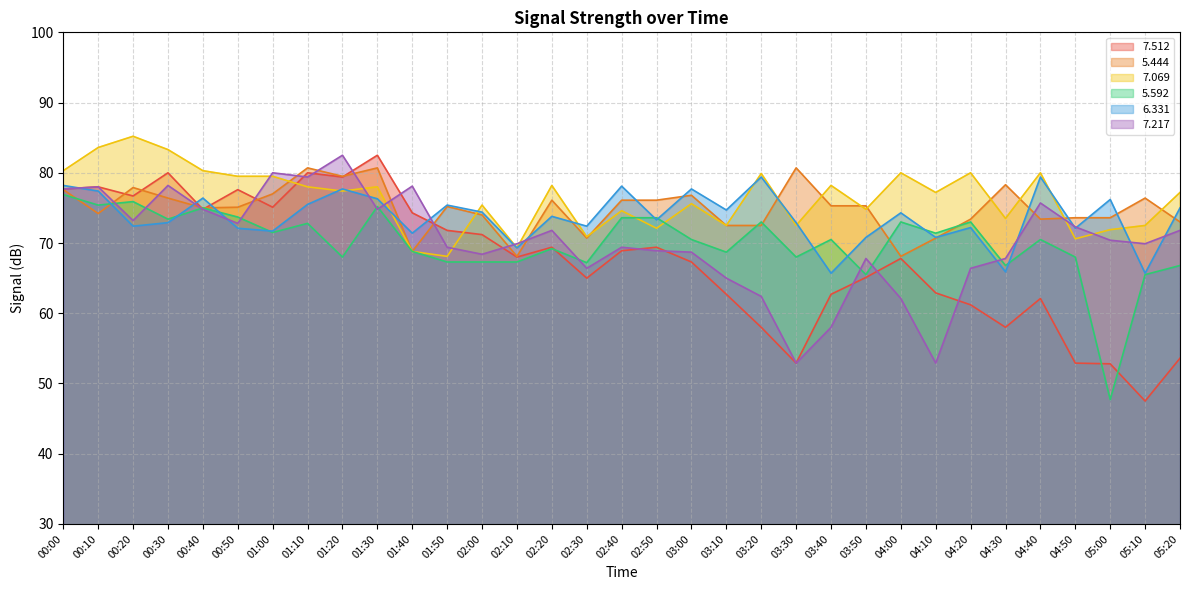

True or false:   6.331 has a value of 72.4 at 00:20.

True